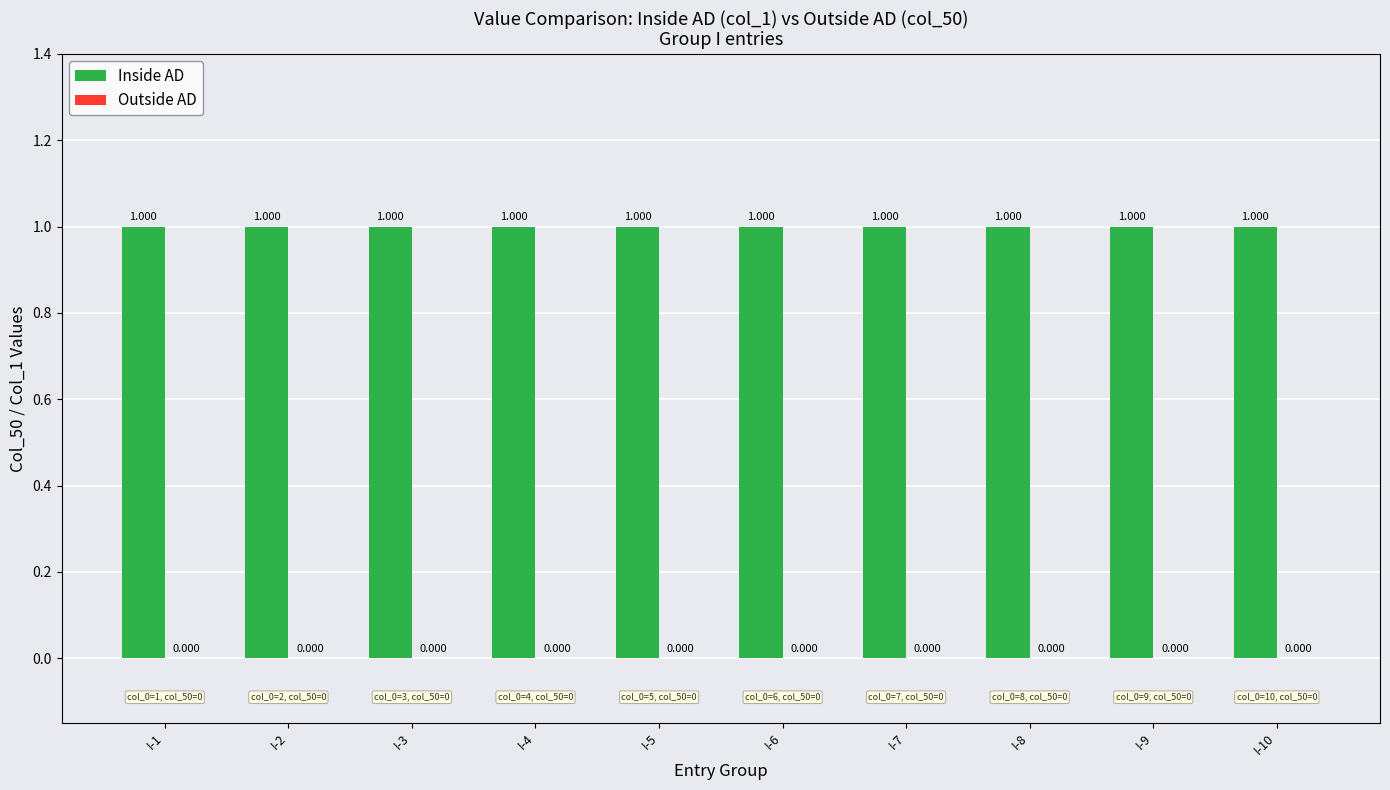

Between I-9 and I-4, which is larger?

I-9